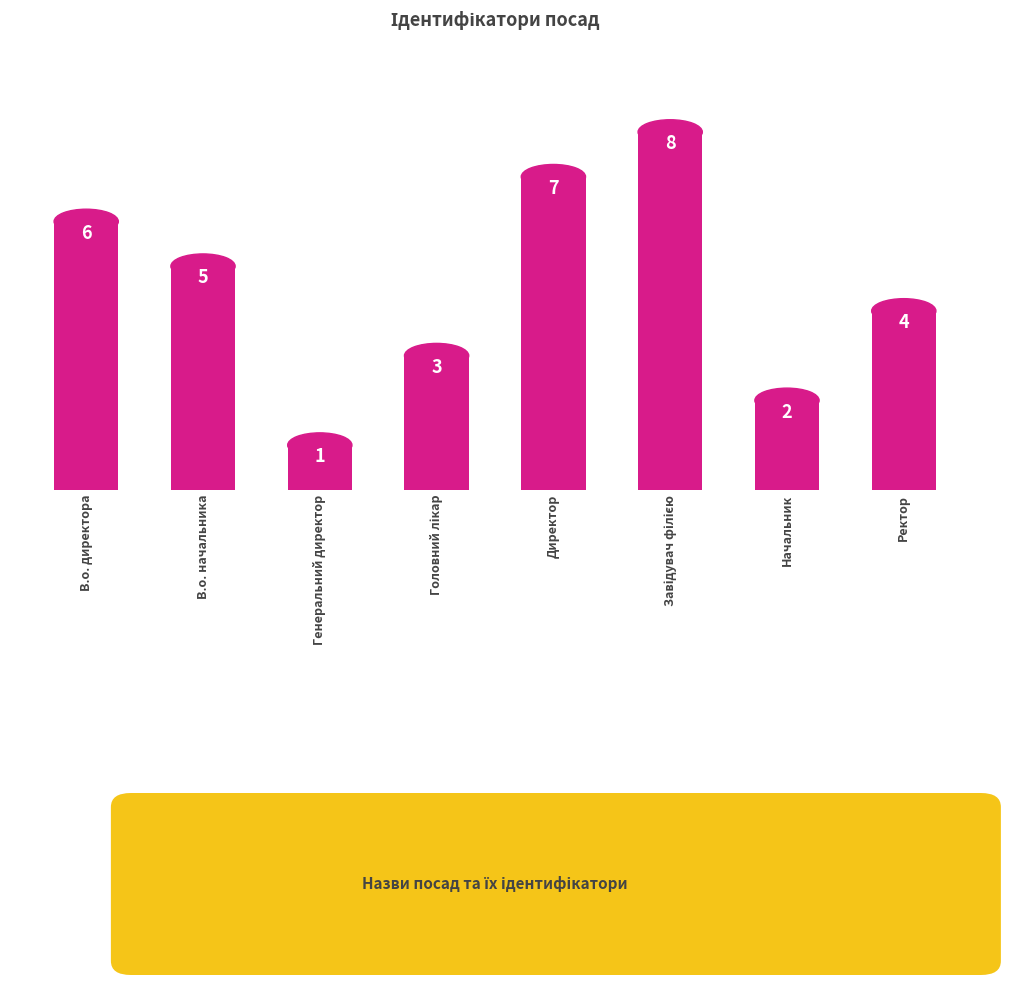

What is the change in value from В.о. директора to Начальник?

-4